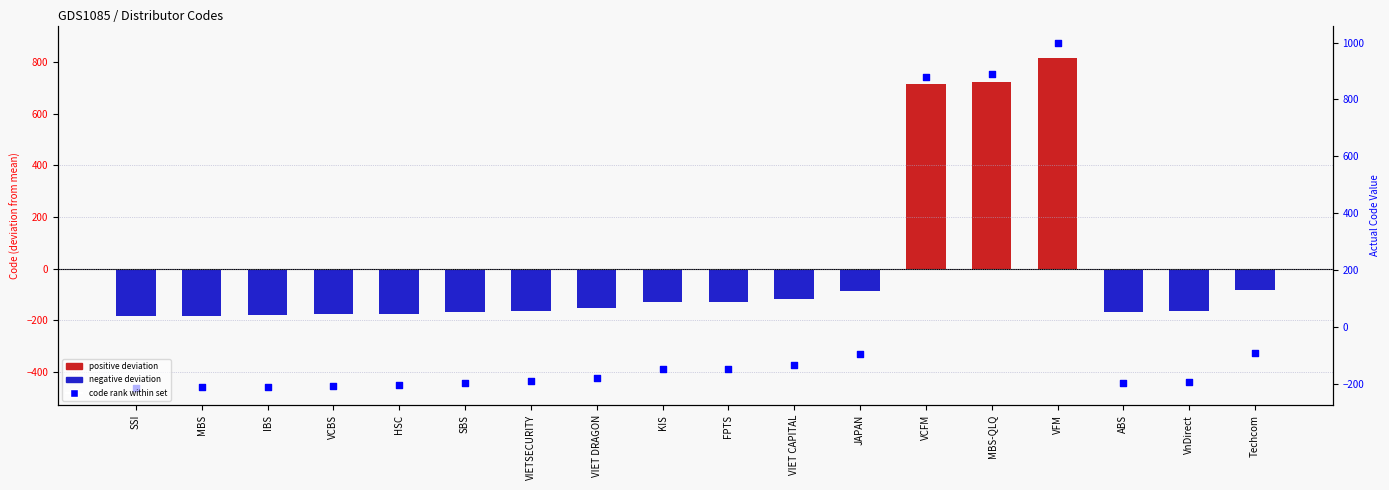

Which series contains the lowest Y value?

percentile rank (approx)